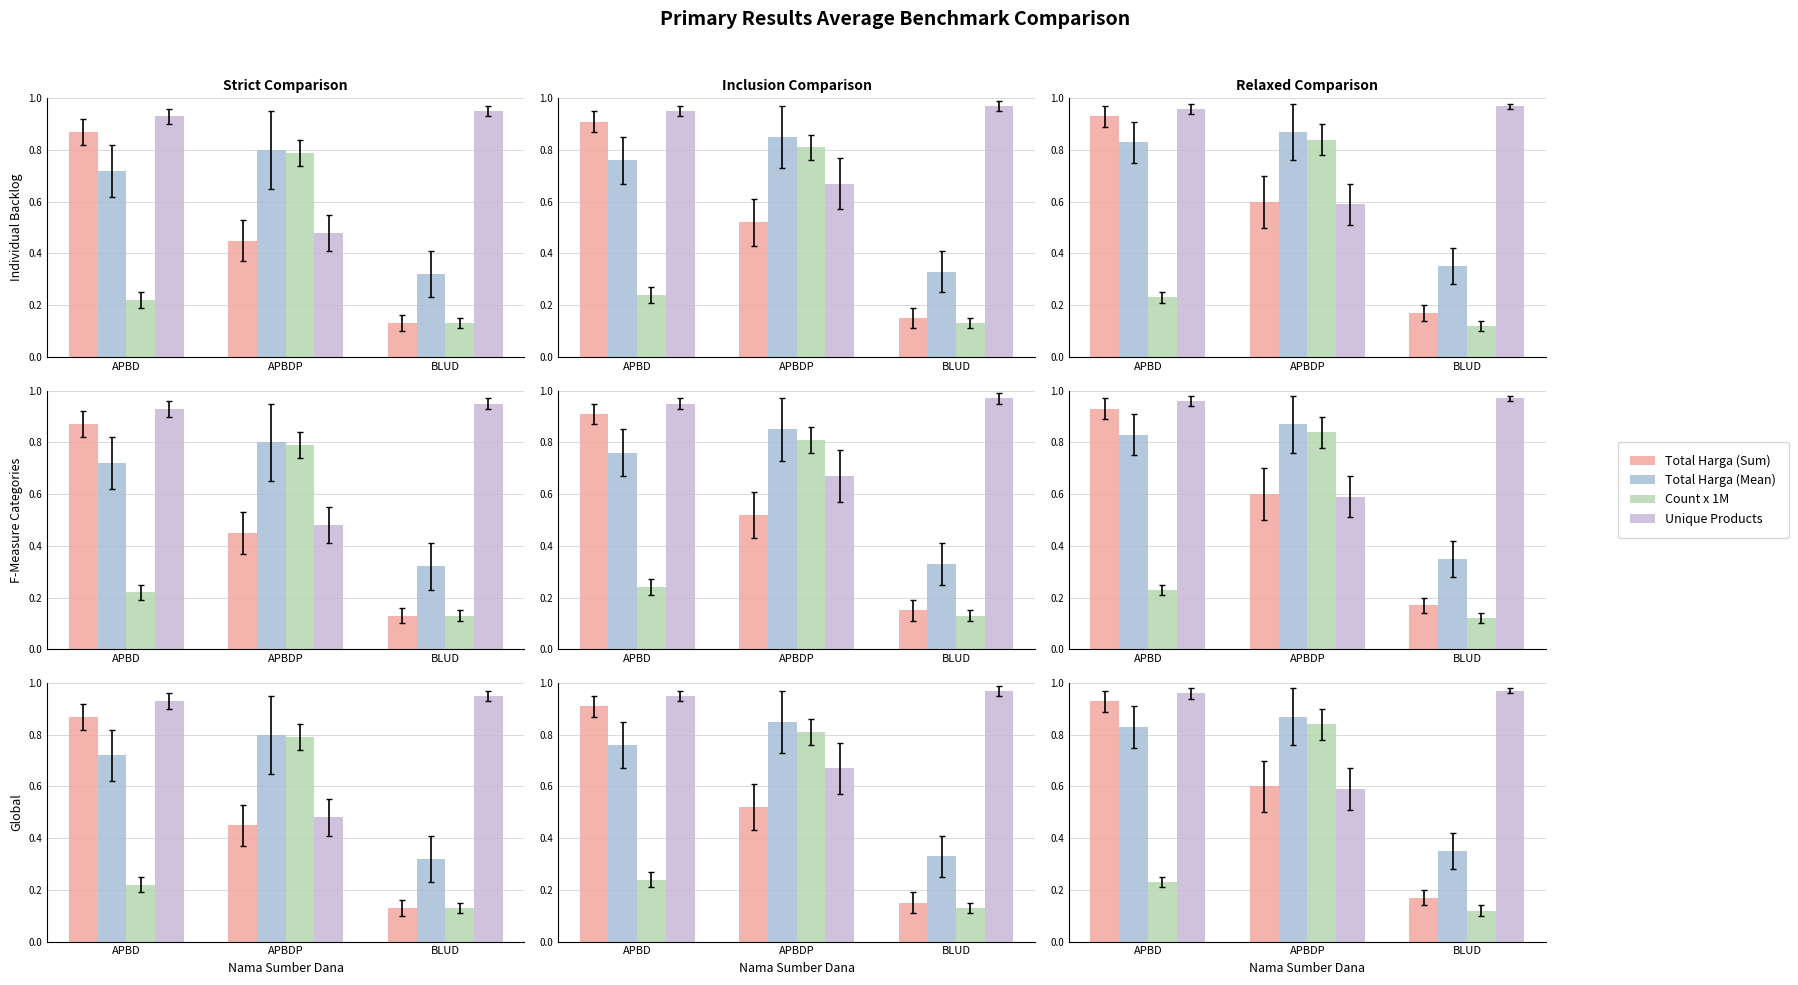

Which series has the largest total across all categories?

Unique Products